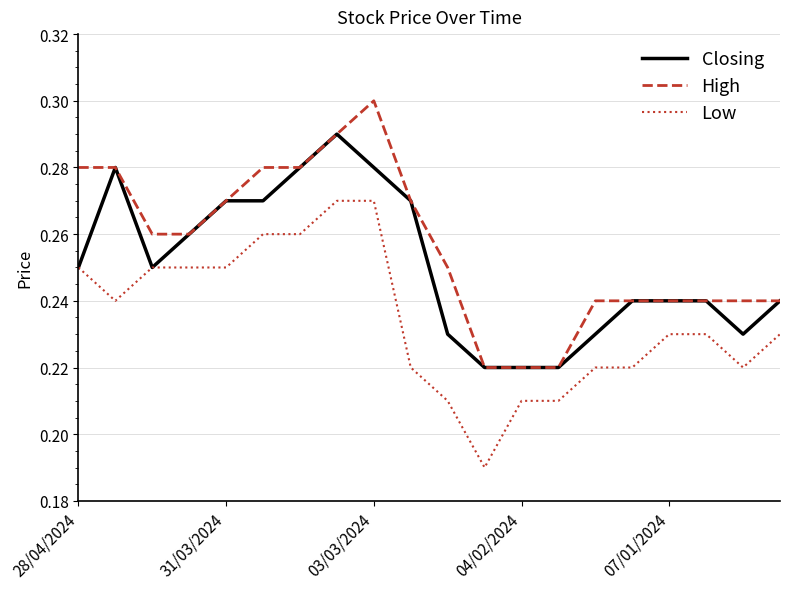

True or false: Low and High intersect in this chart.

False